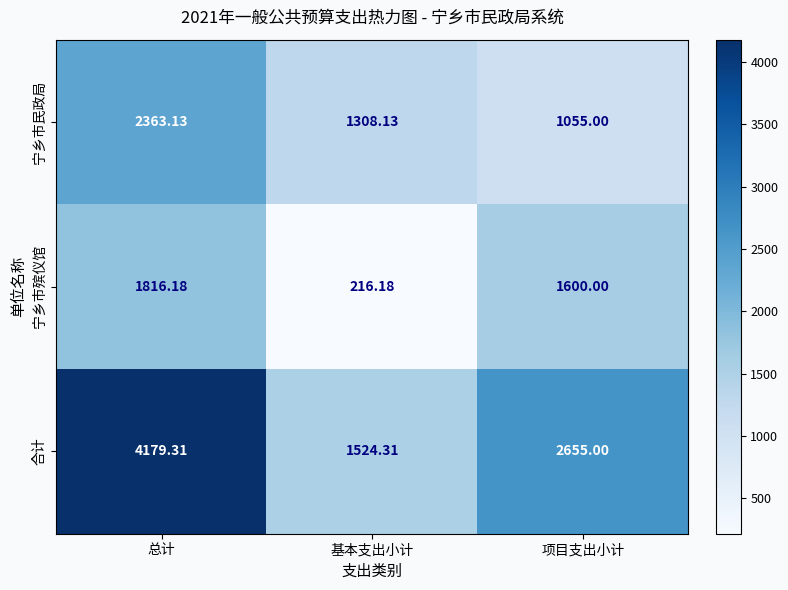

List the series in order of their overall mean, highest first.

合计, 宁乡市民政局, 宁乡市殡仪馆